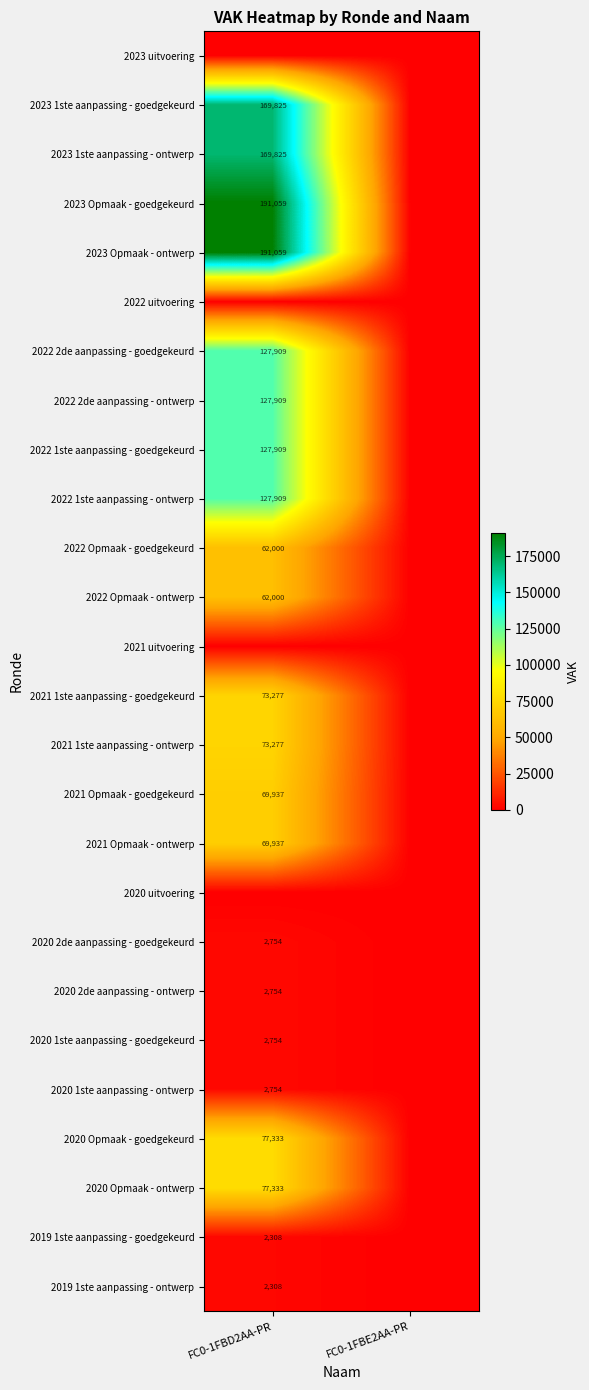

Is it true that 2020 2de aanpassing - ontwerp equals 4860 at FC0-1FBD2AA-PR?

False